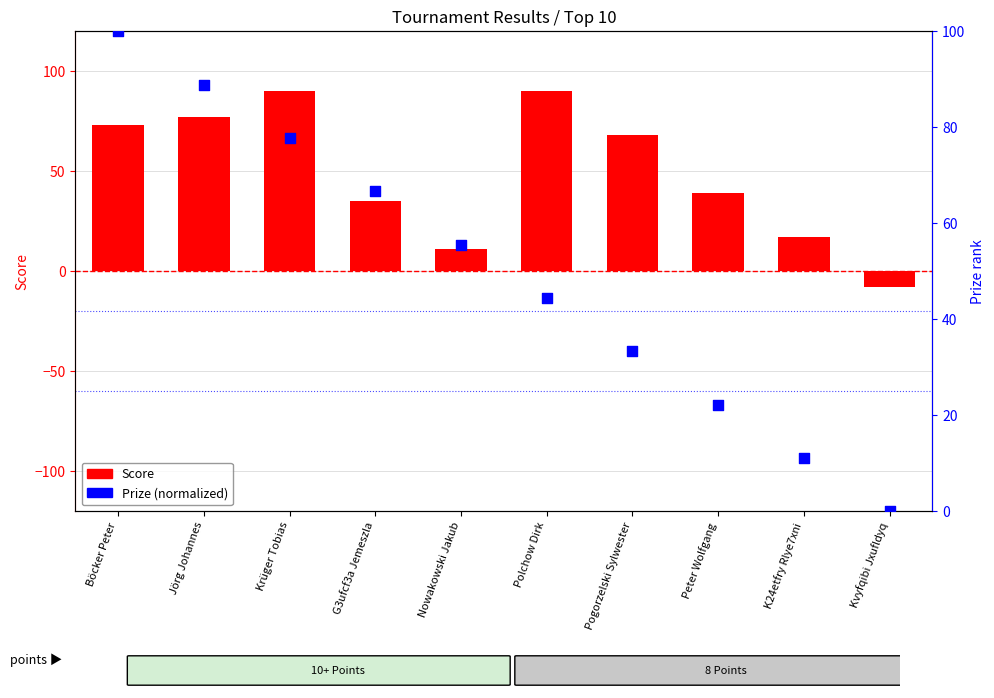

At which category is the sum across all series the highest?

Böcker Peter